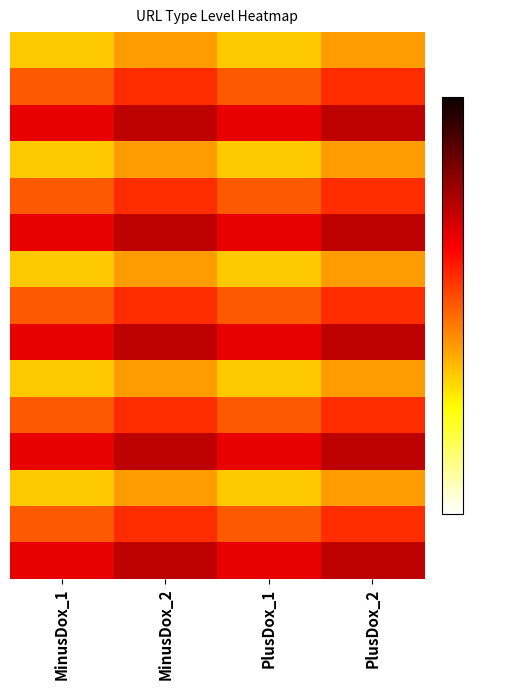

Count the number of categories in the chart.

4